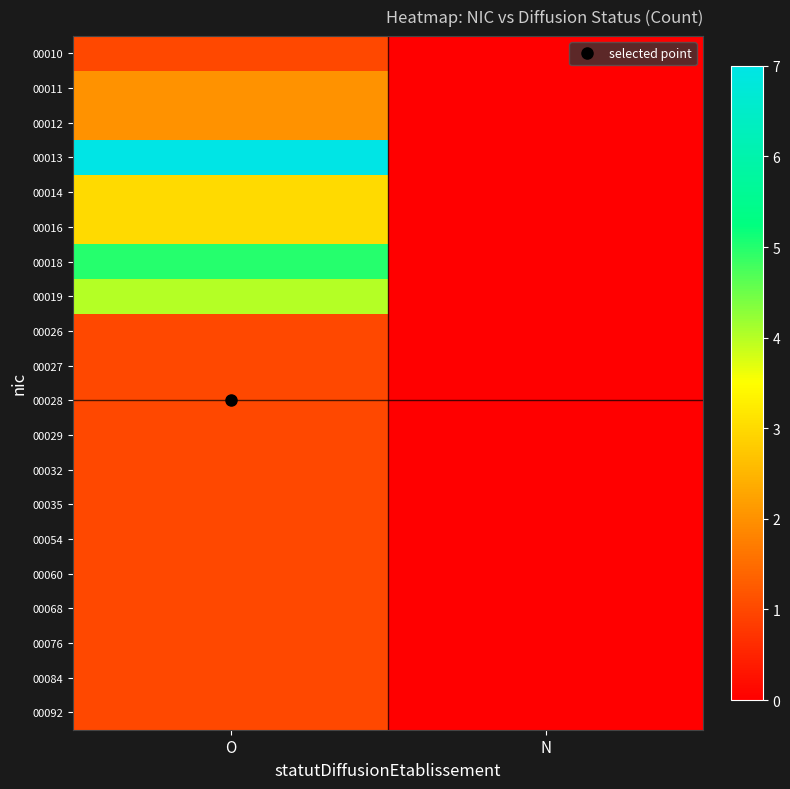

What is the difference between the highest and lowest values at O?

6